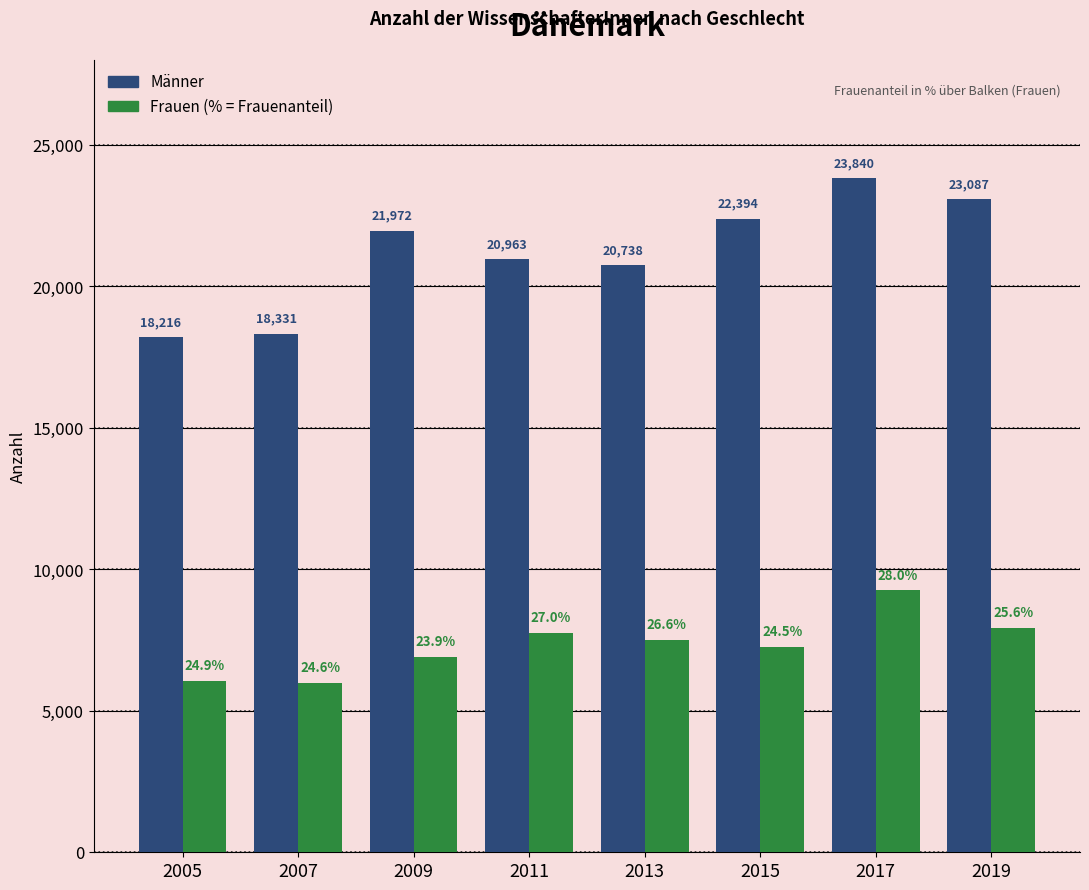

What is the total value across all series at 2007?

24319